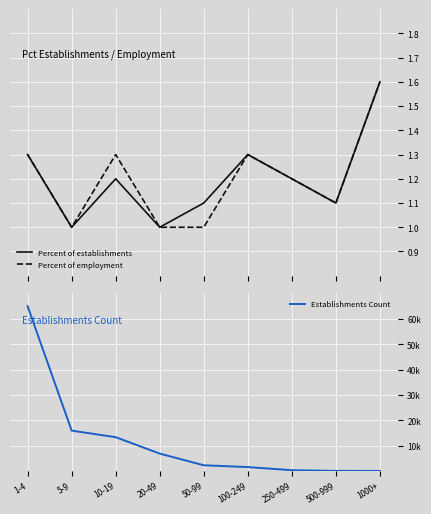

True or false: Percent of establishments and Establishments Count intersect in this chart.

False